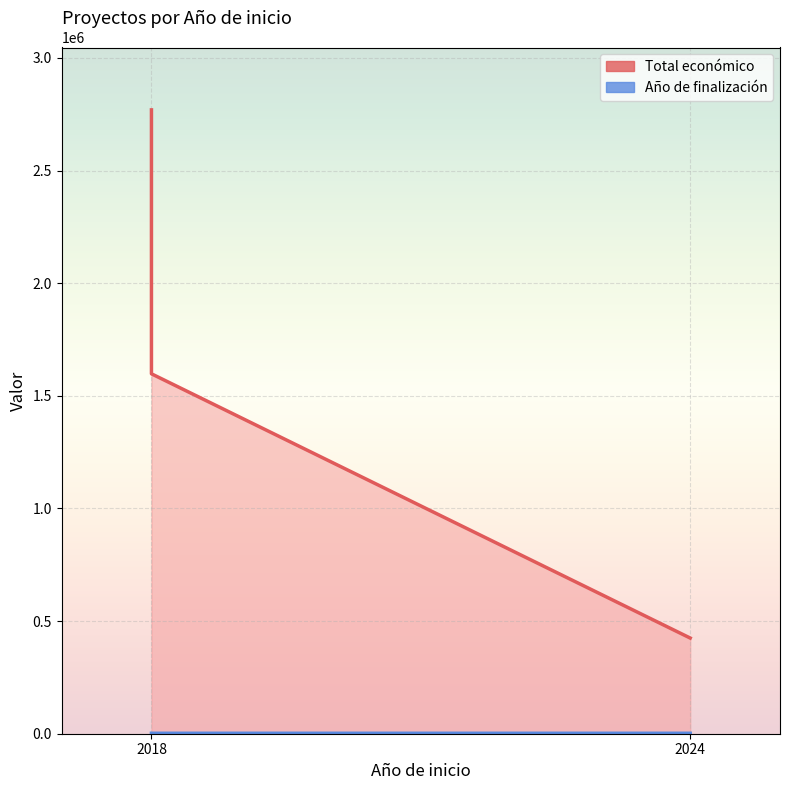

What is the sum of the Año de finalización values at 2018 and 2024?

4047